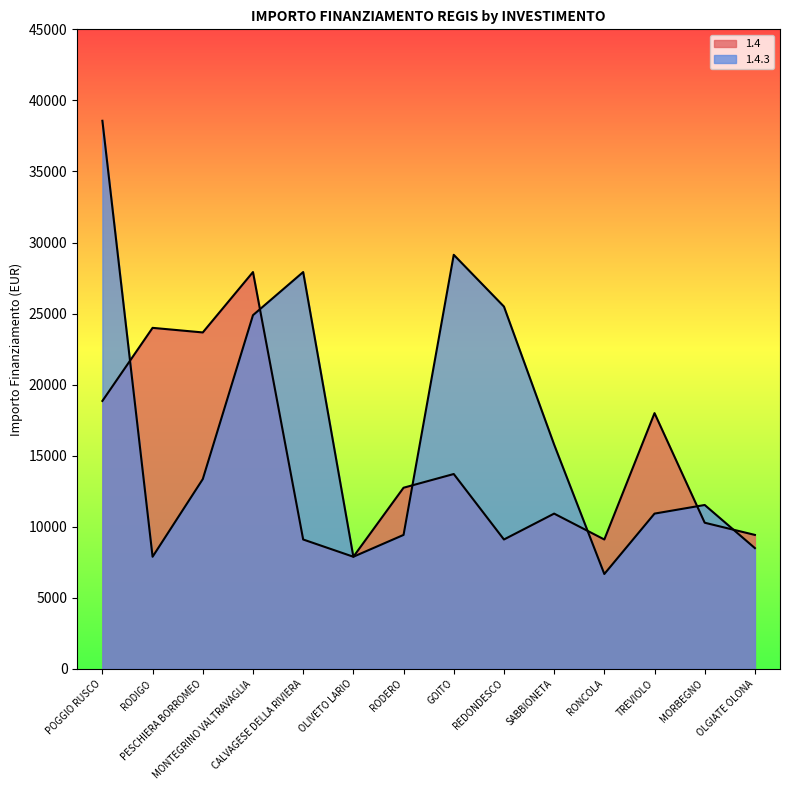

Does the chart display data point markers on the line(s)?

No